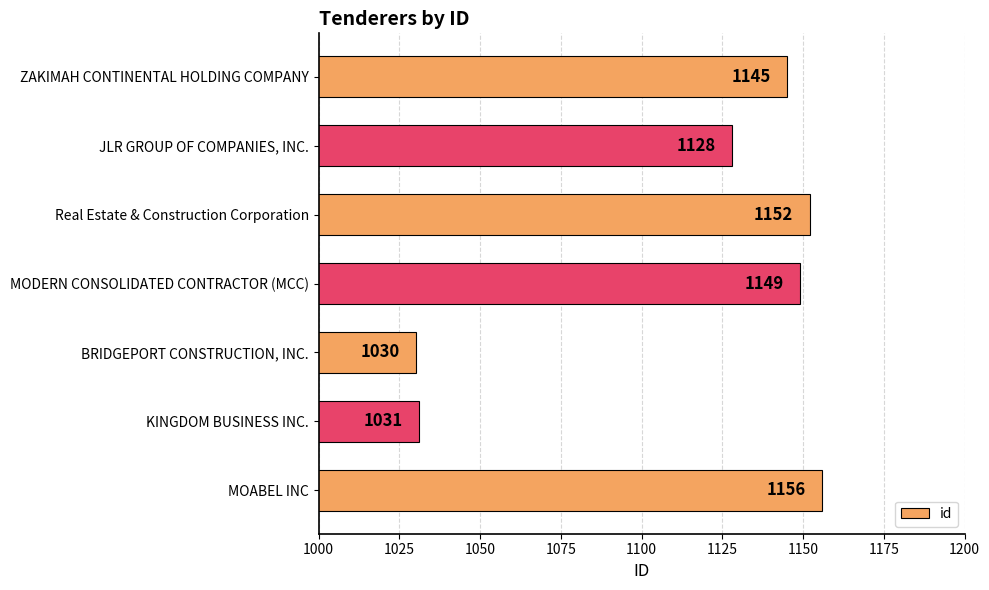

Between MOABEL INC and JLR GROUP OF COMPANIES, INC., which is larger?

MOABEL INC